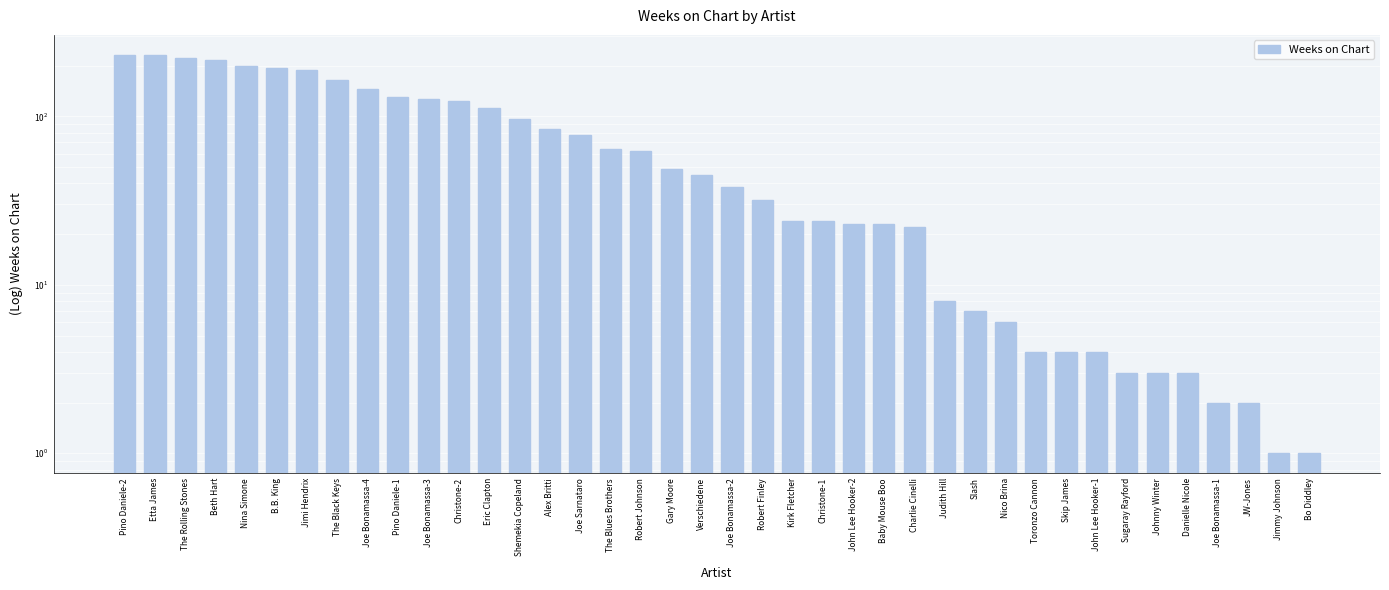

How many values are below 45?

20